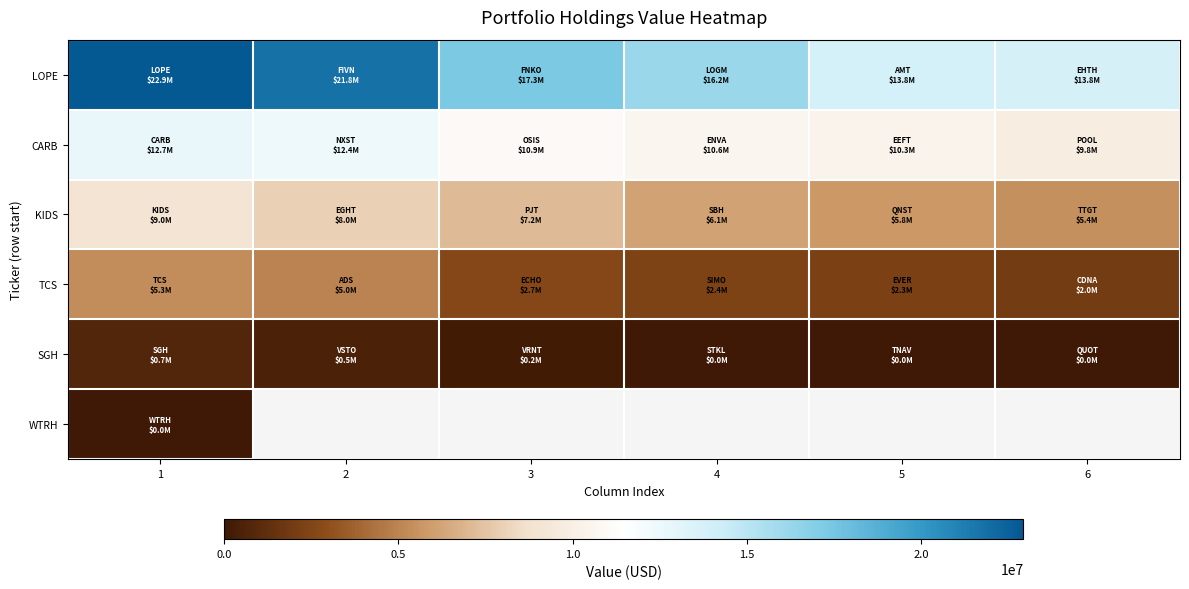

How many data points in SGH are above 161000?

2